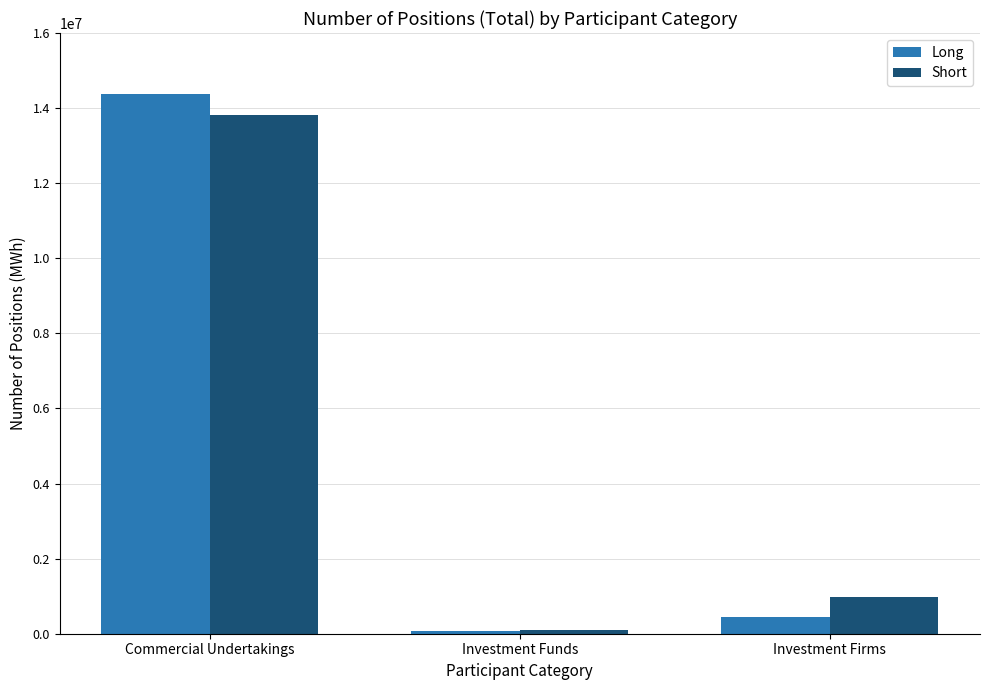

What is the total value across all series at Investment Funds?

193025